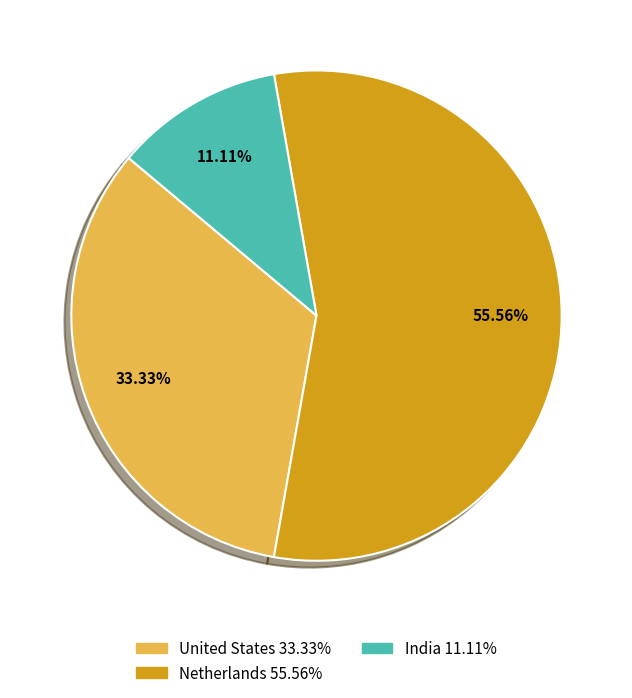

Which category has the smallest portion of the pie?

India